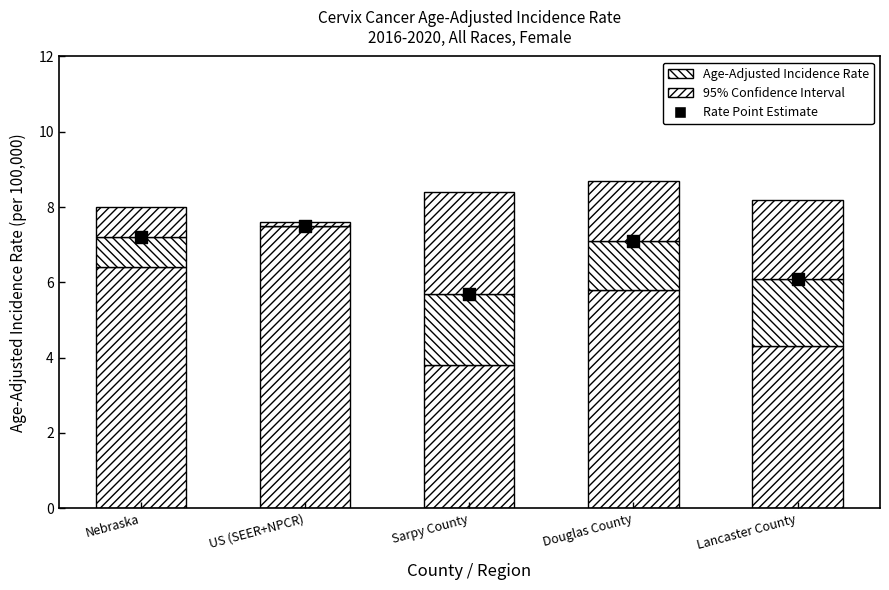

Which series has the largest total across all categories?

Incidence Rate Point